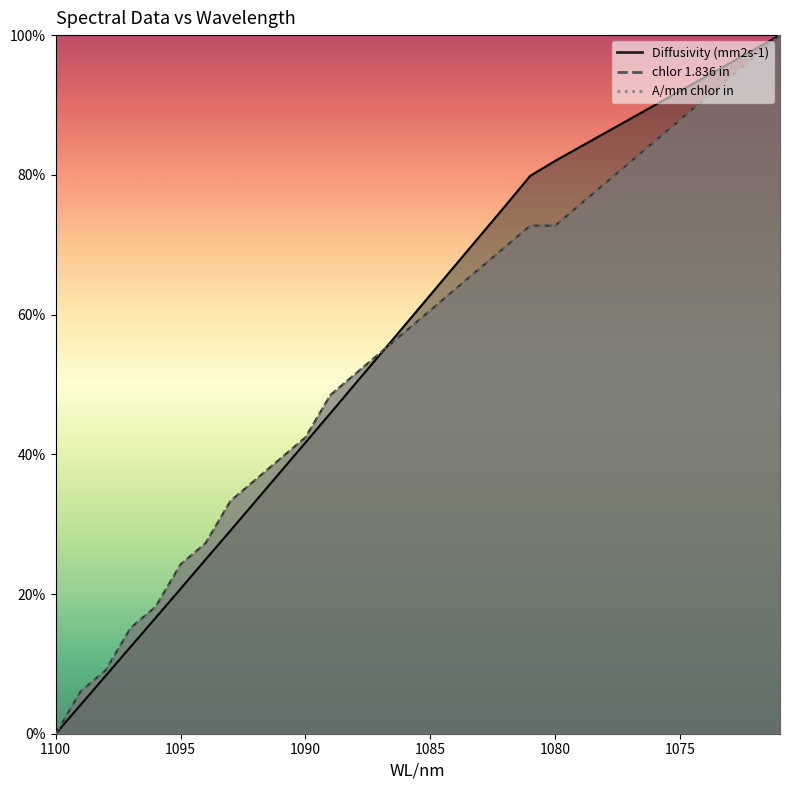

Which series changed the most between 1080 and 1076?

A/mm chlor in